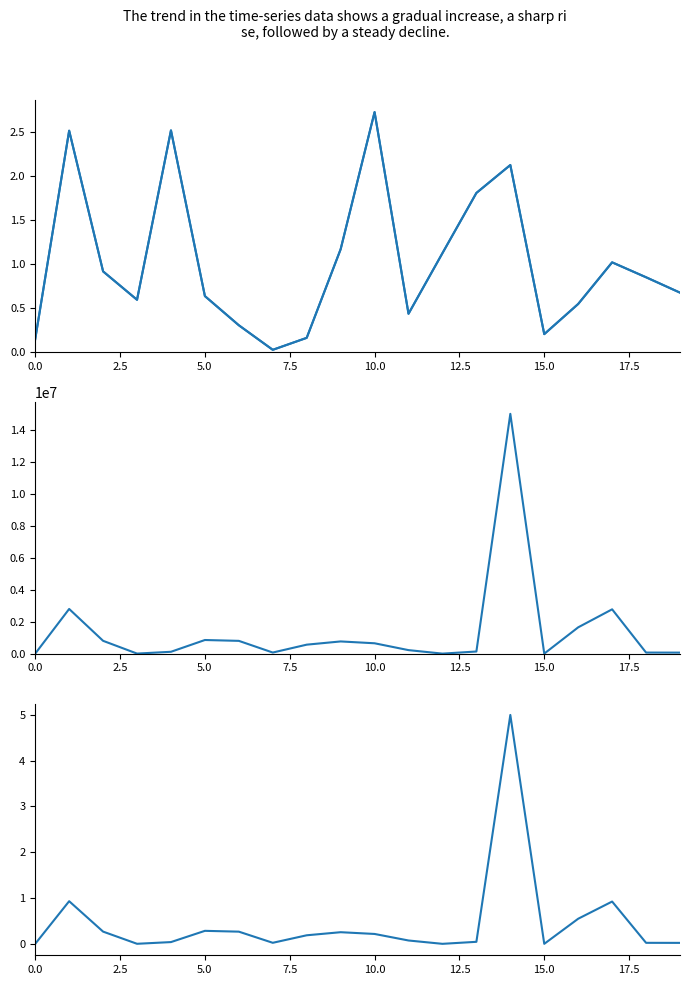

Does the chart display data point markers on the line(s)?

No